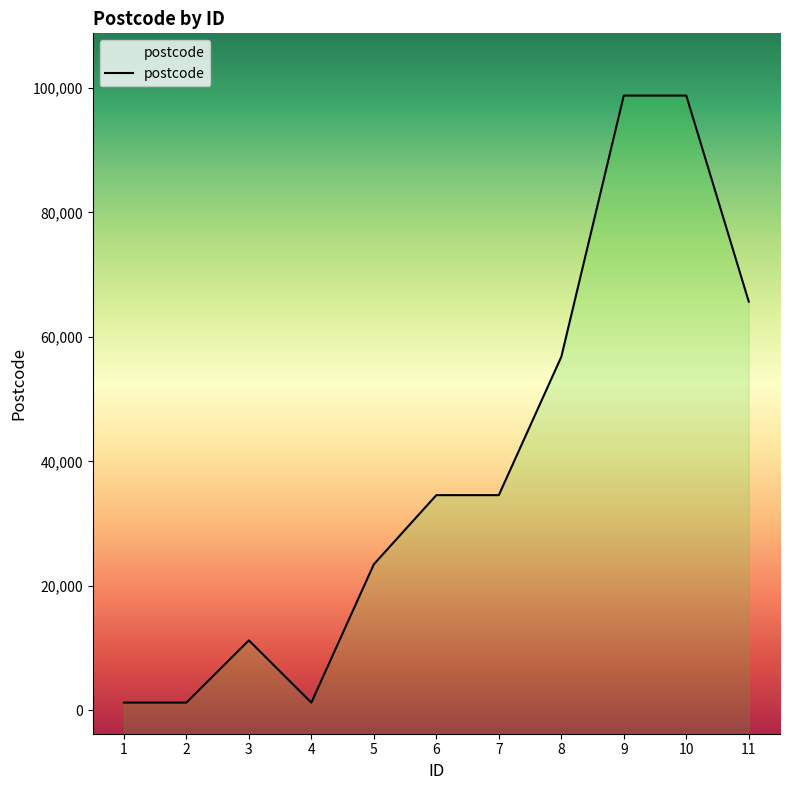

Does the chart display data point markers on the line(s)?

No